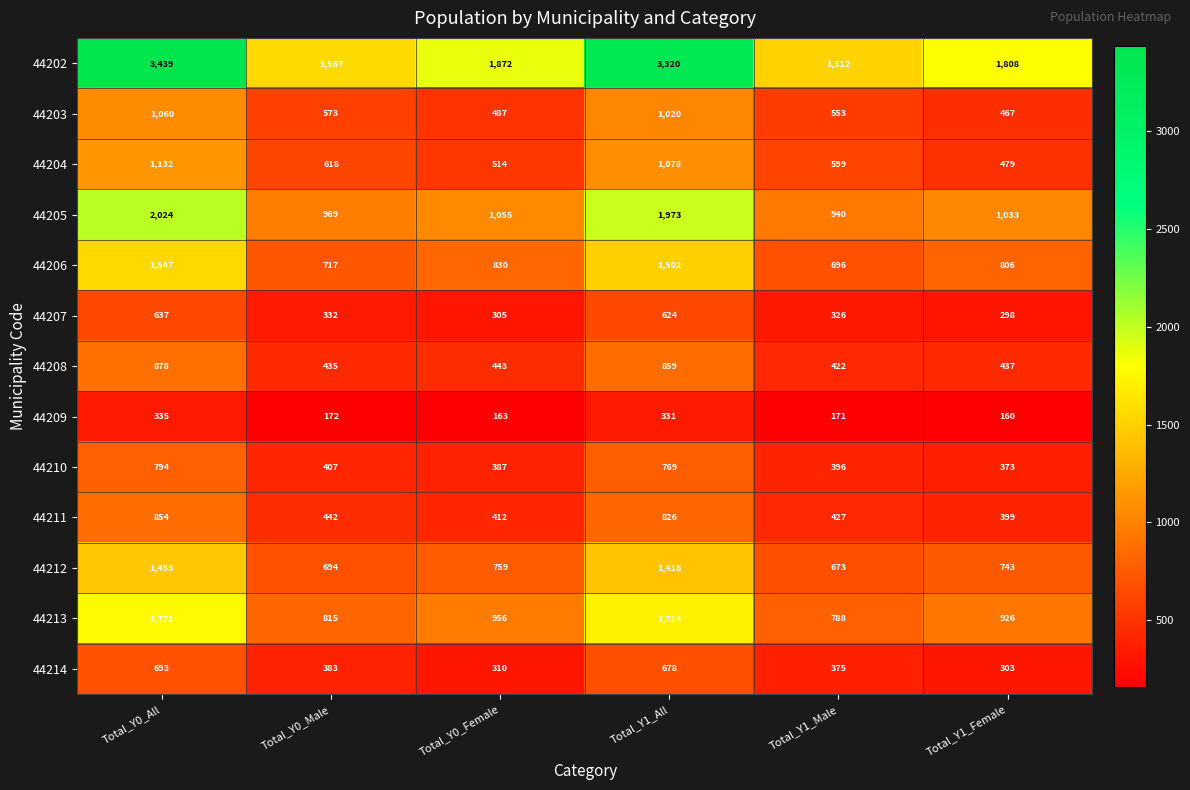

What is the greatest value displayed?

3439